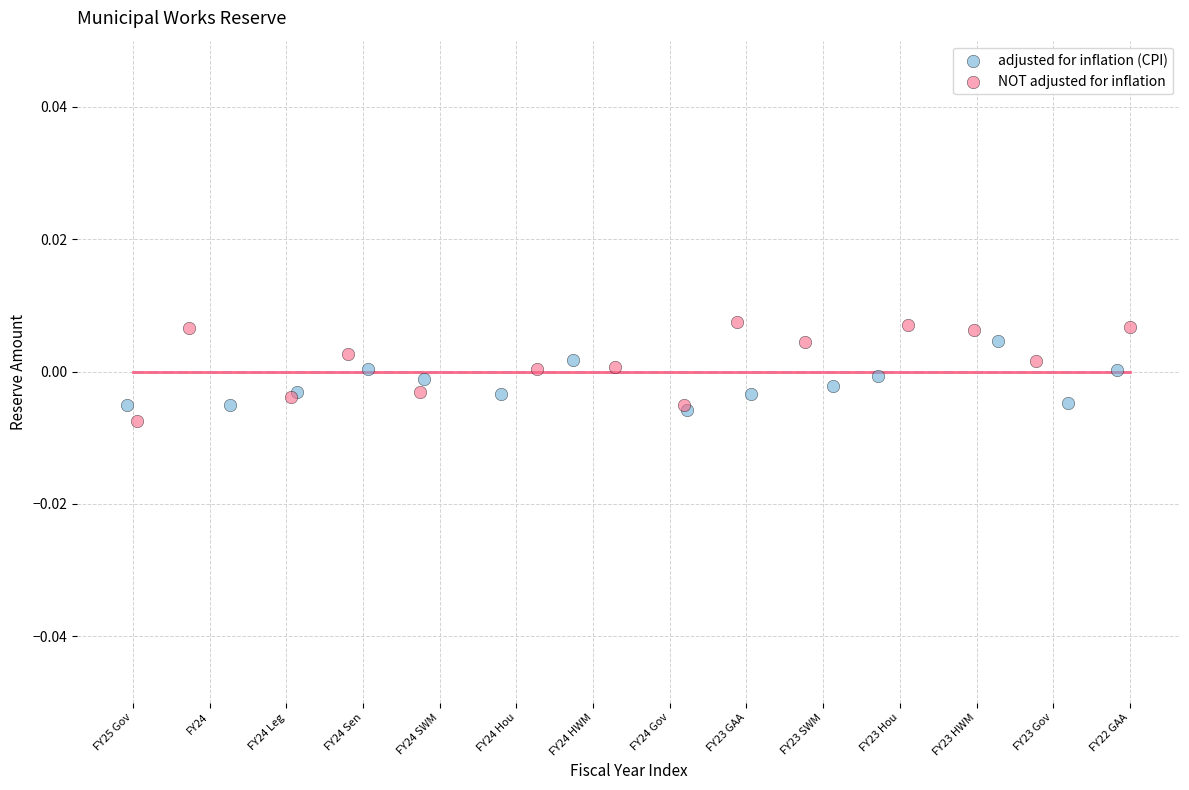

Which series contains the lowest Y value?

NOT adjusted for inflation